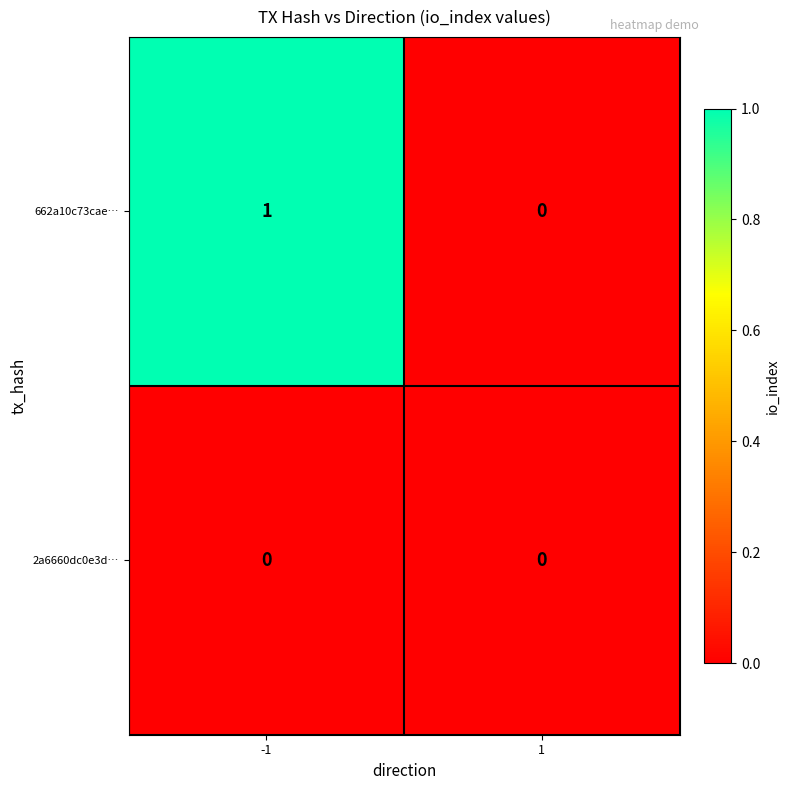

Count the number of data series in this chart.

2